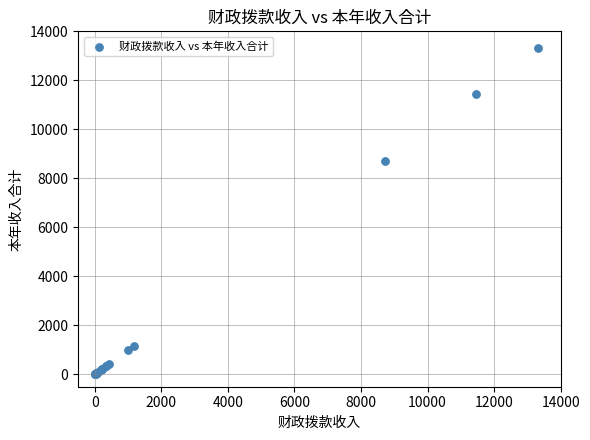

What Y value in the scatter plot is closest to 6663?

8722.3